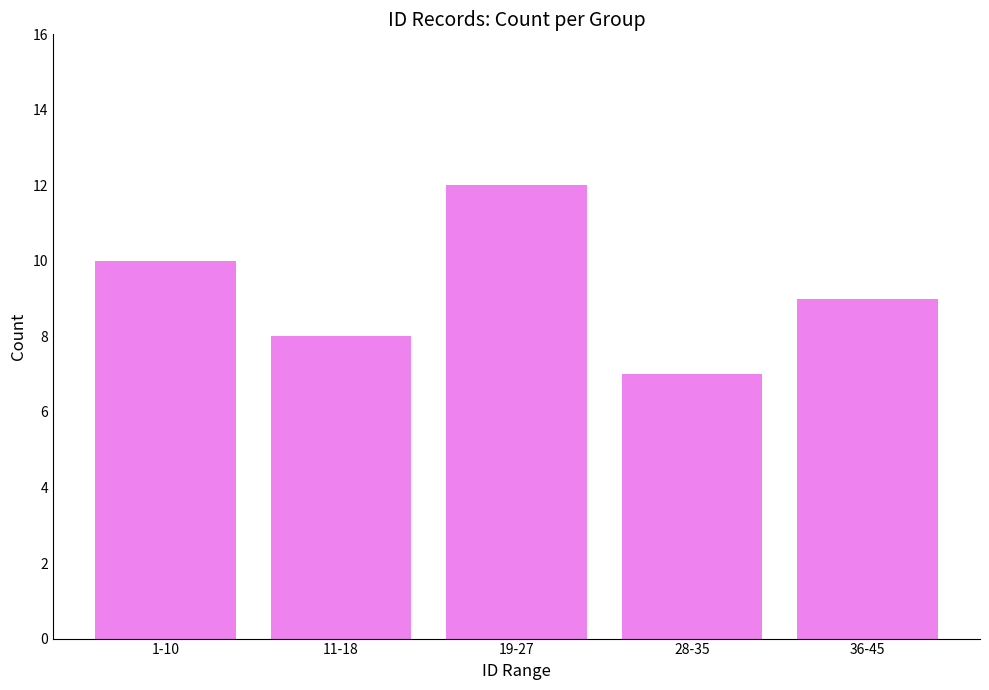

What position from the left is 1-10?

1